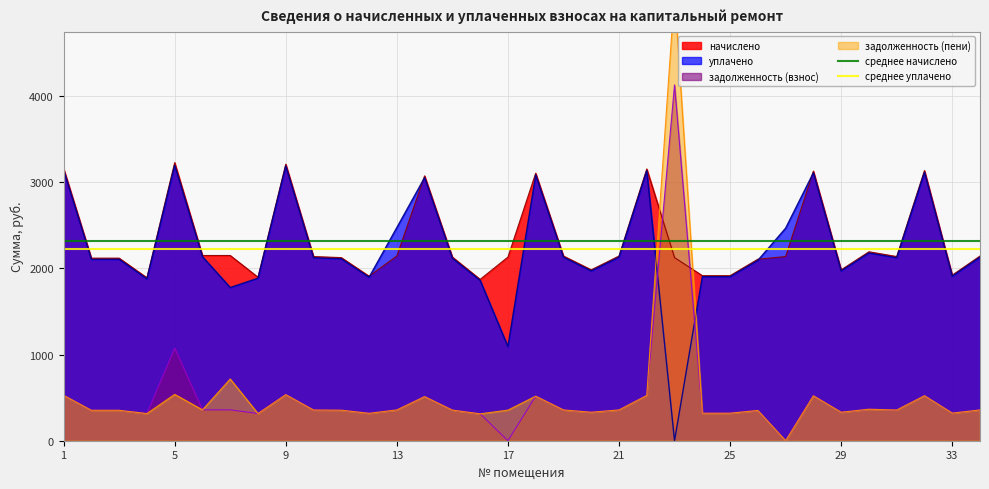

How many times do уплачено and задолженность (взнос) cross each other?

2